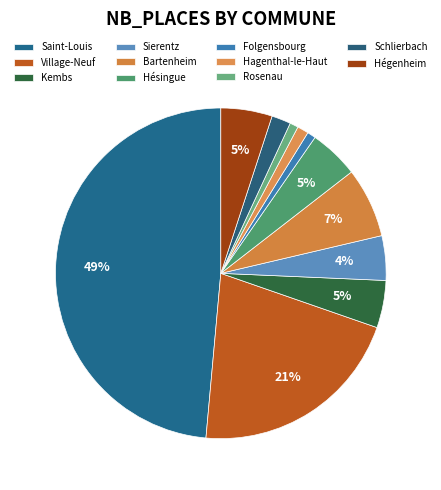

To the nearest percent, what is the average slice percentage?

9%